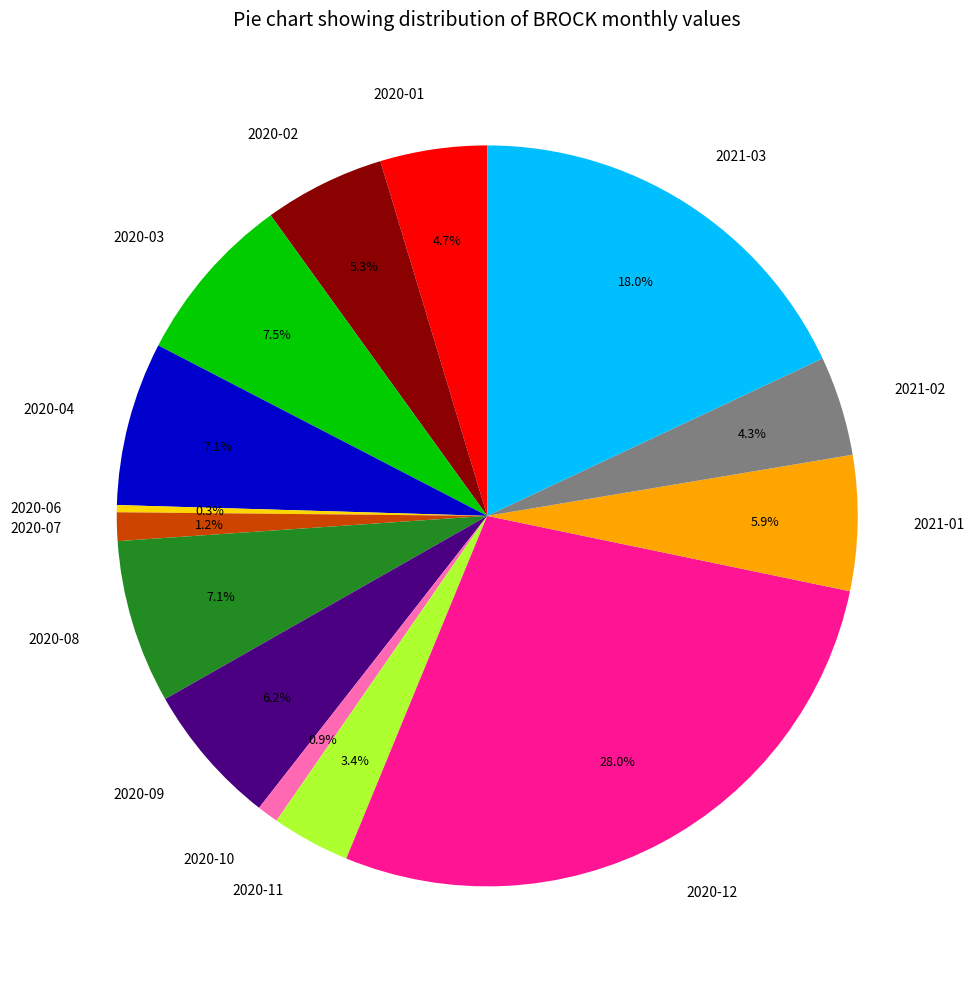

Does 2020-06 represent more than half of the total?

No